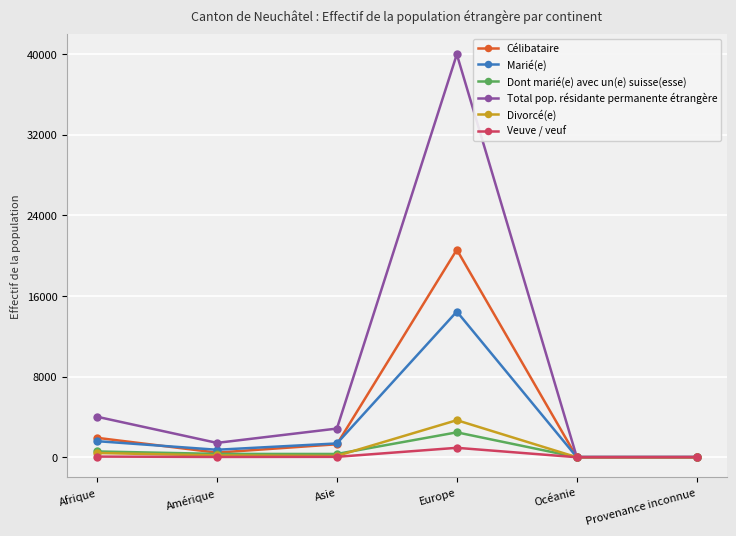

Is it true that Célibataire equals 1926 at Afrique?

True